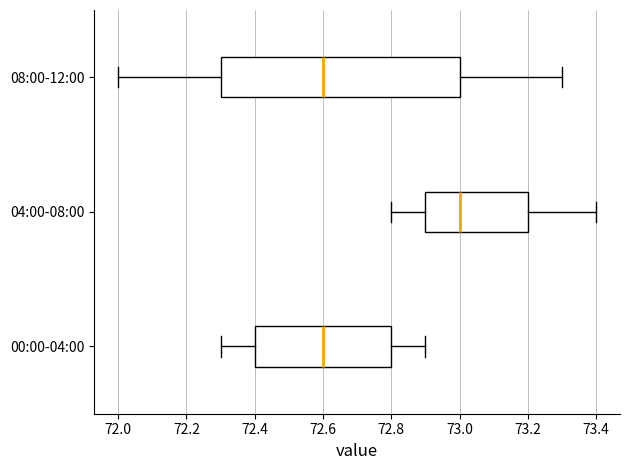

Which box has the furthest to the right median line?

04:00-08:00